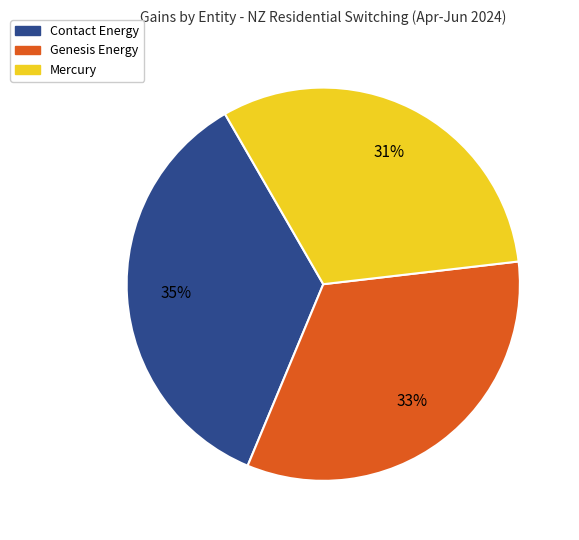

Rank the categories by value from lowest to highest.

Mercury, Genesis Energy, Contact Energy